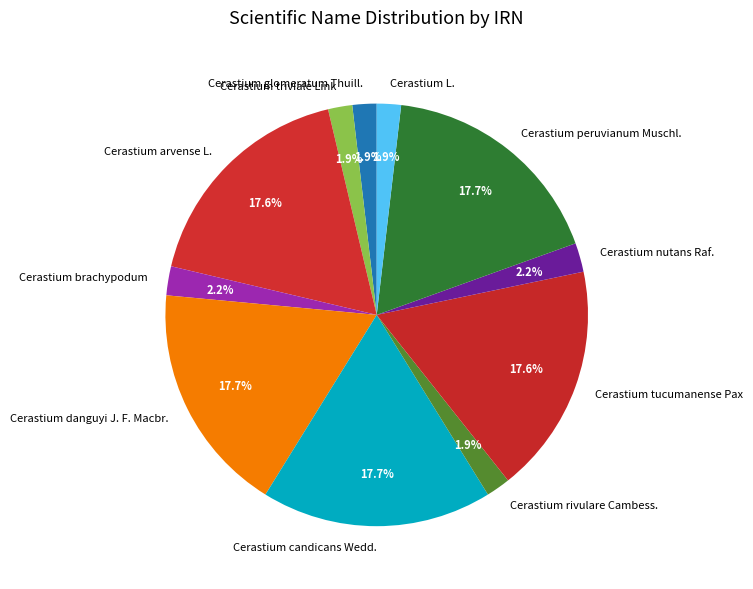

Does Cerastium tucumanense Pax represent more than half of the total?

No